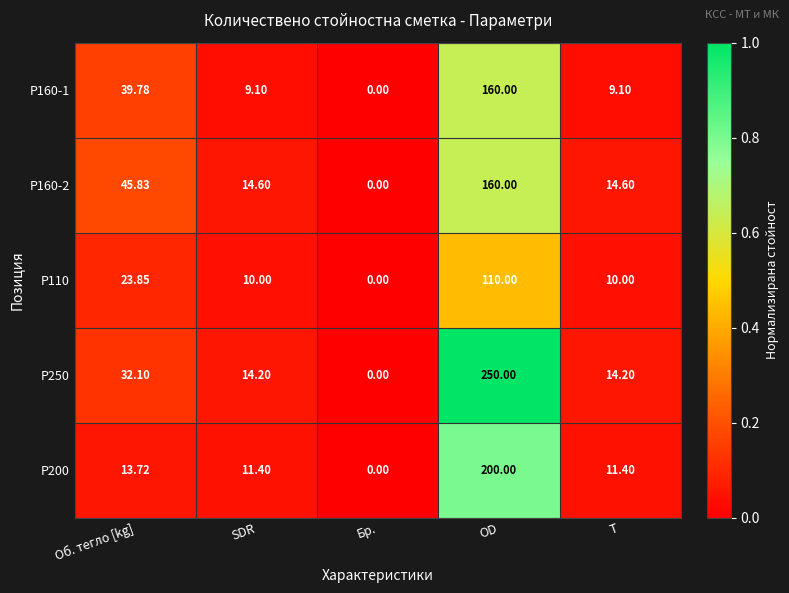

At which label does P160-1 reach its peak?

OD